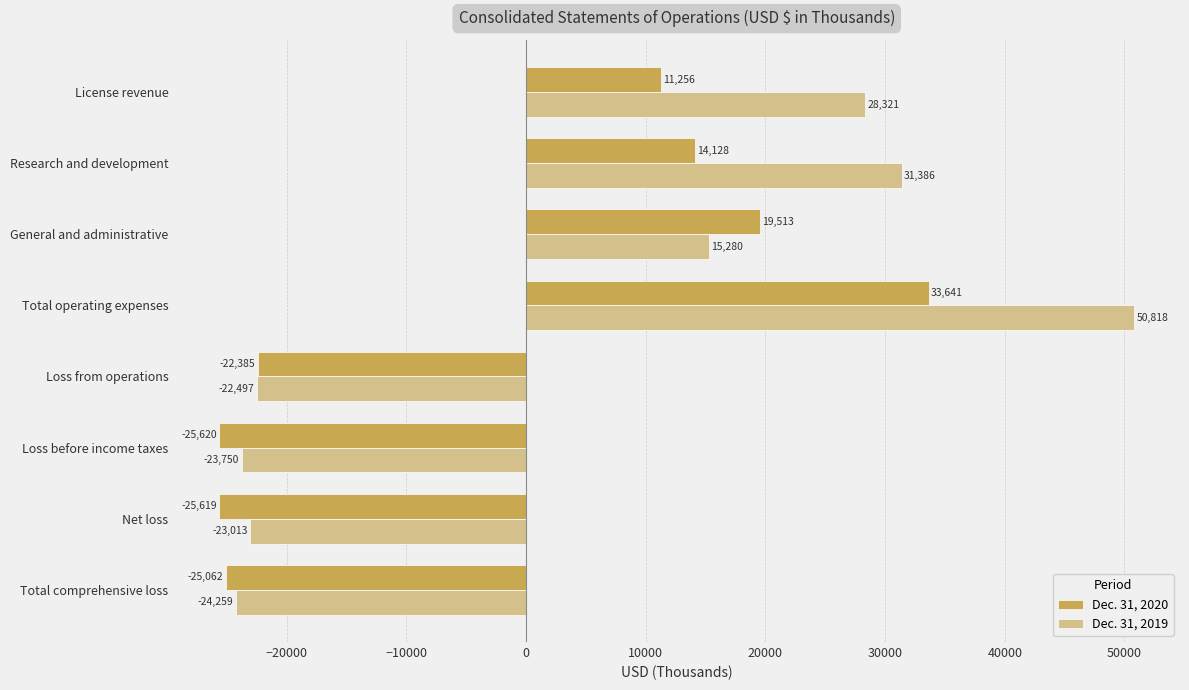

Which category has the highest value in the Dec. 31, 2020 series?

Total operating expenses